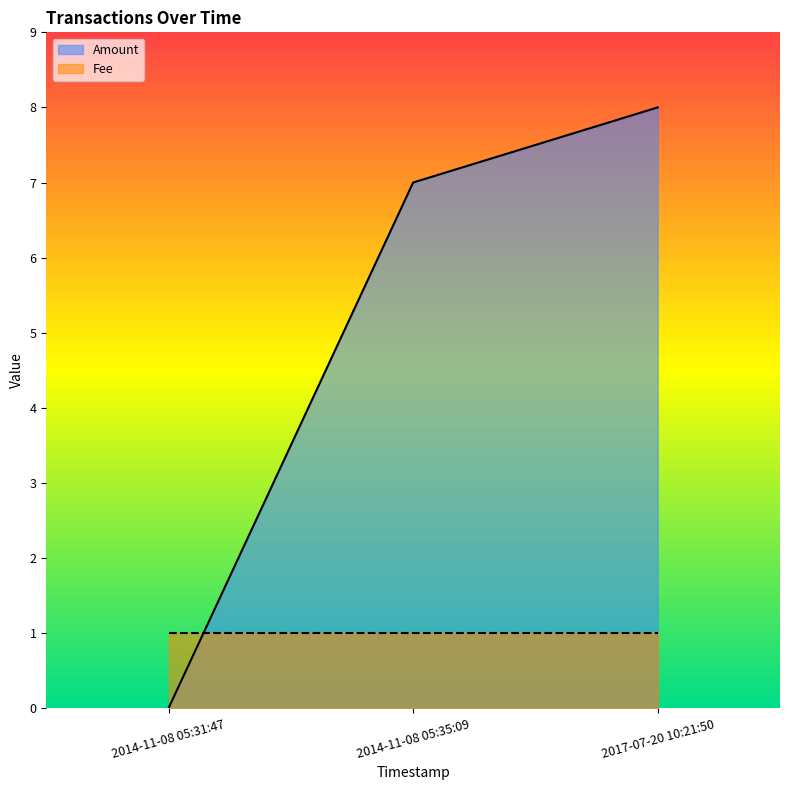

How many lines are shown in the chart?

2